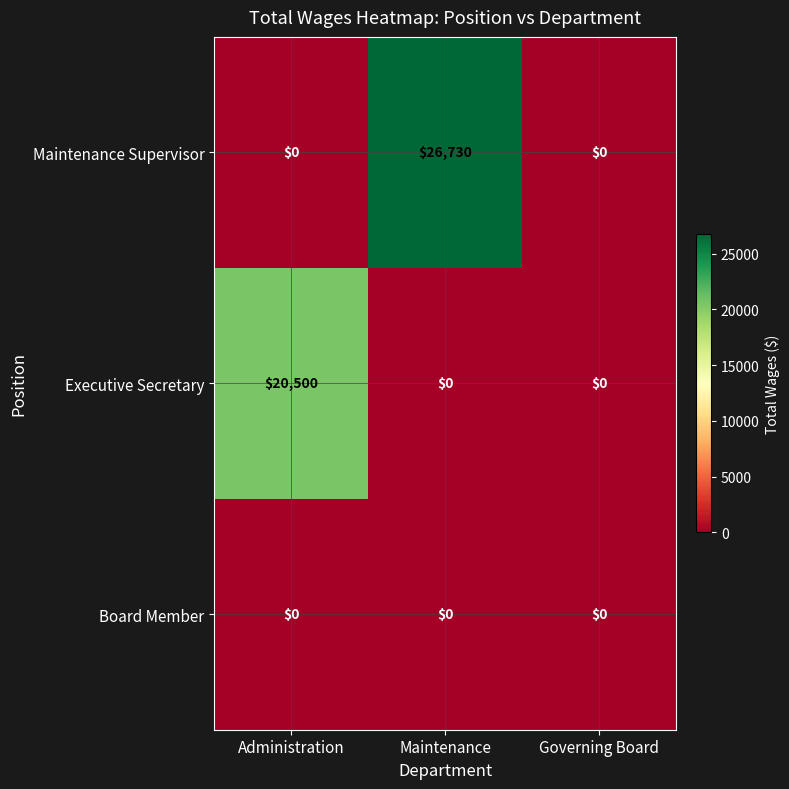

Count the number of data series in this chart.

3